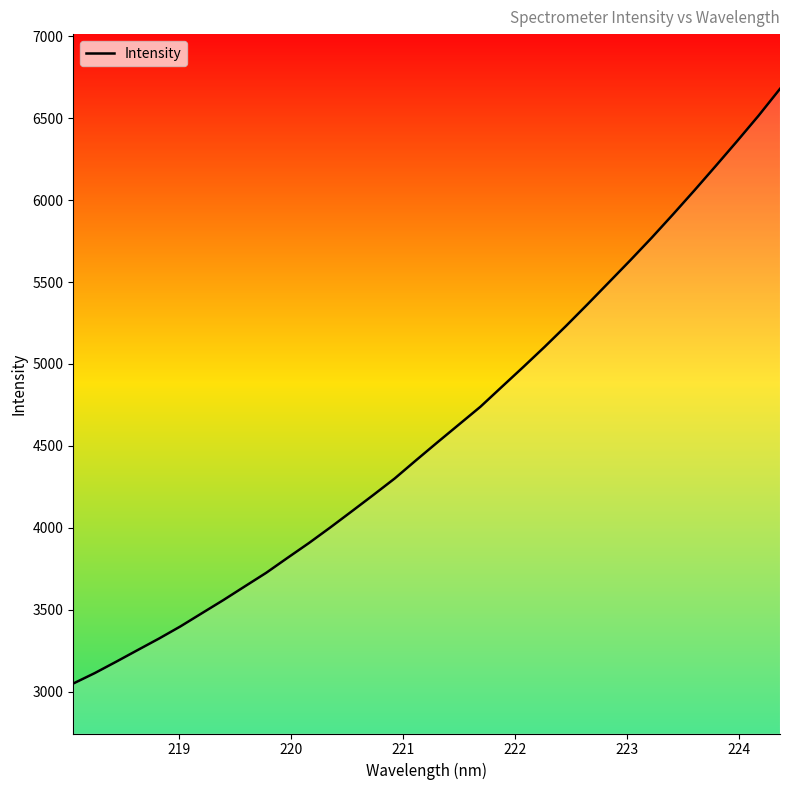

What is the smallest value displayed?

3049.7